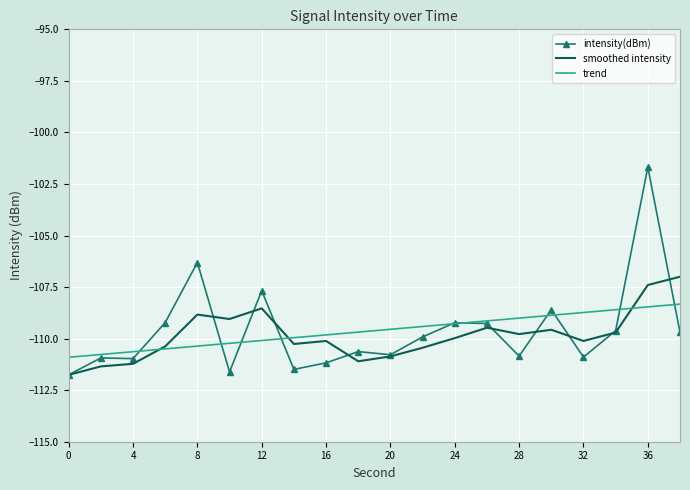

Rank the series by their maximum value, from highest to lowest.

intensity(dBm), smoothed intensity, trend